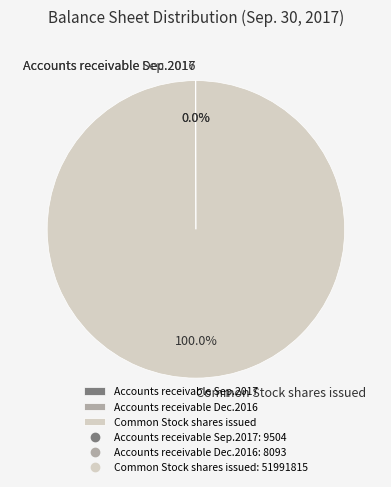

Which slice is the largest?

Common Stock shares issued